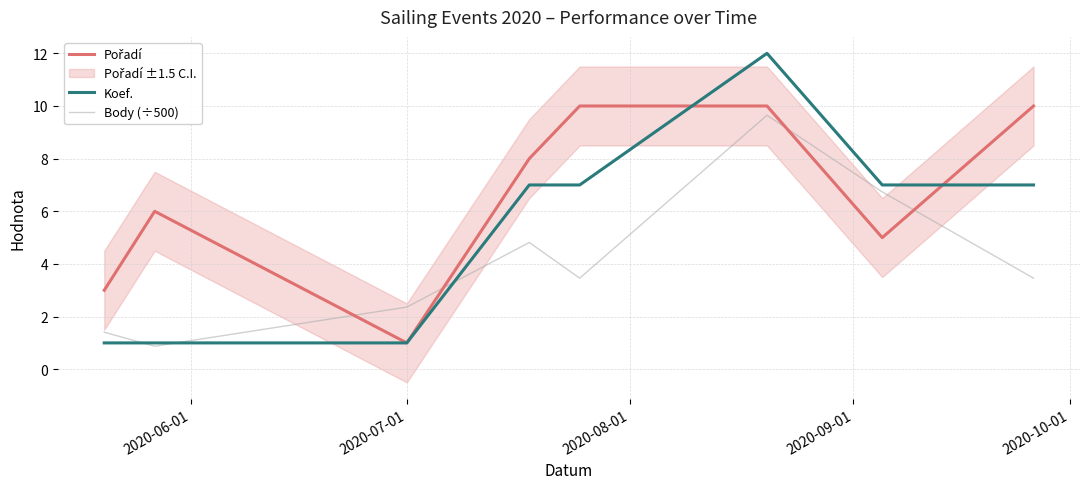

How many lines are shown in the chart?

3